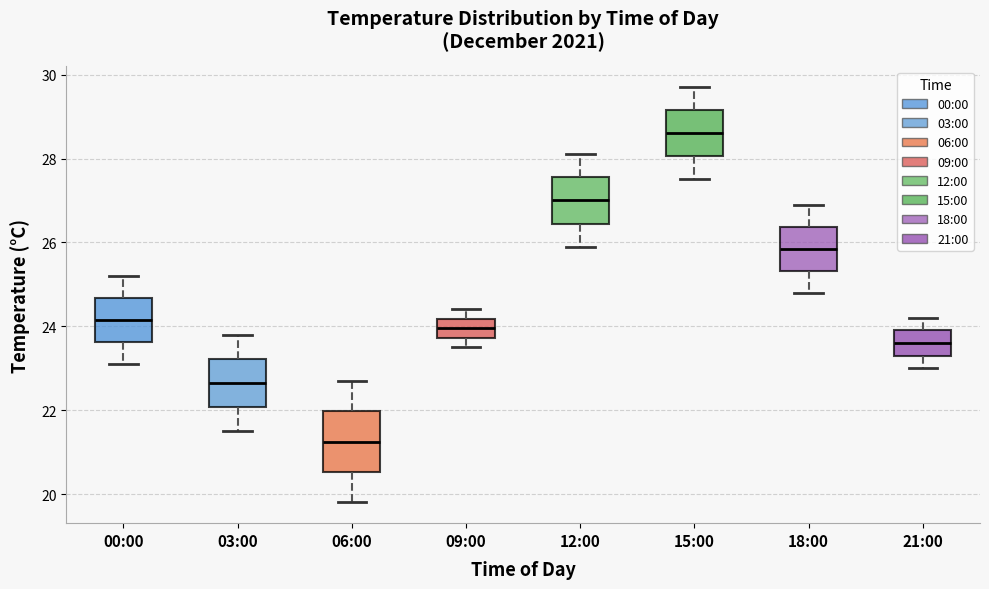

Which box has the highest median line?

15:00